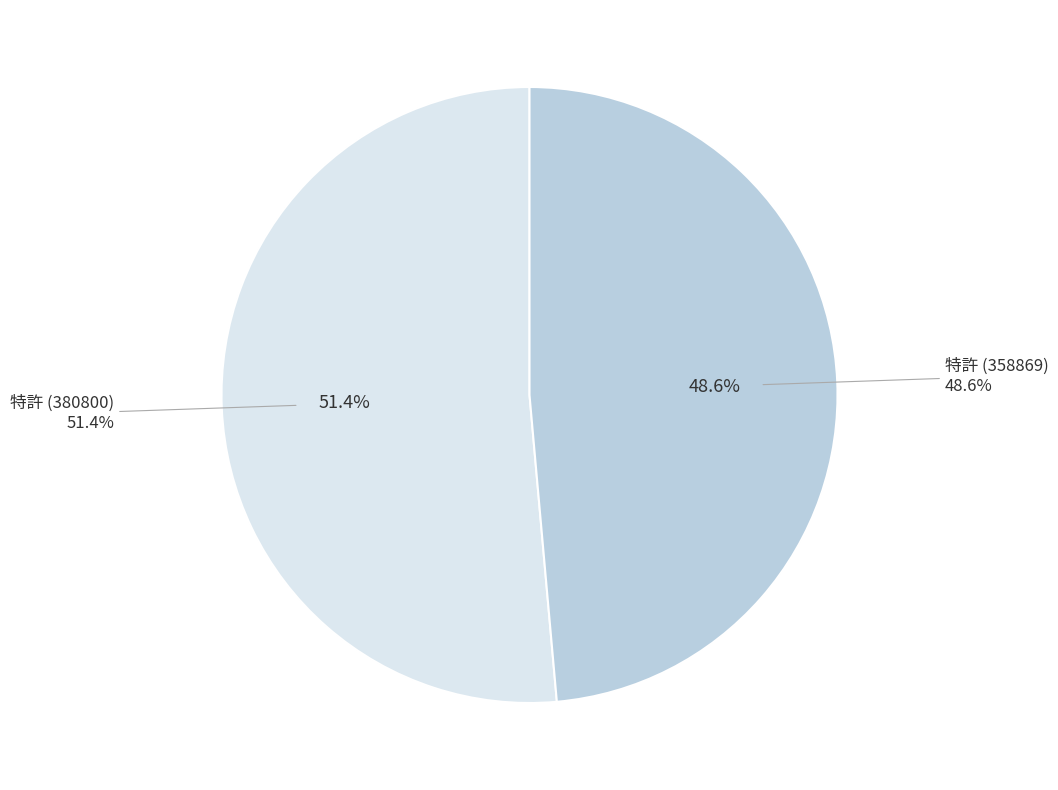

To the nearest percent, what is the difference between the 358869 and 380800 slice percentages?

3%